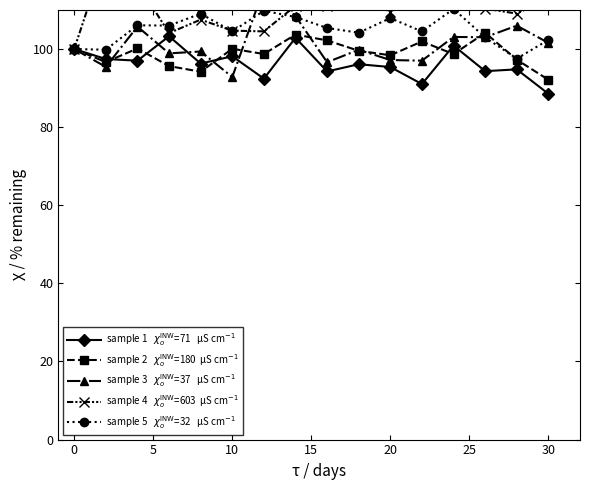

What is the greatest value displayed?

124.5